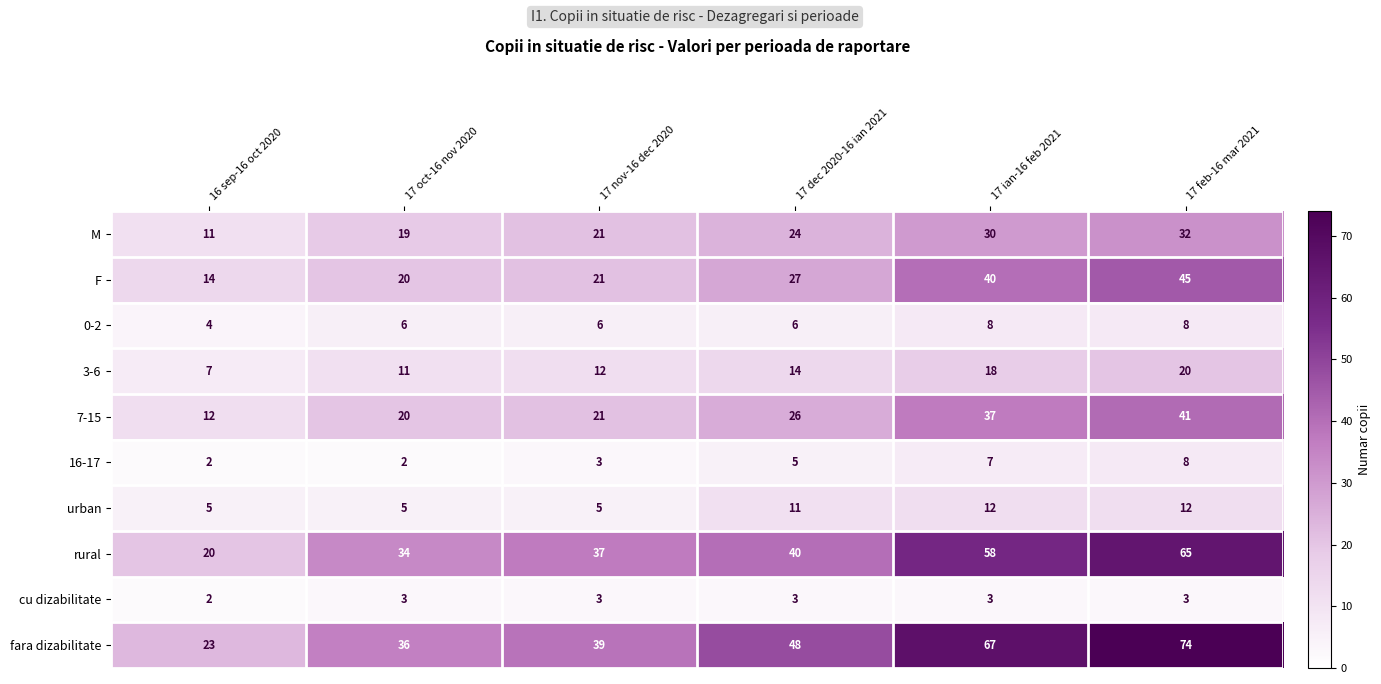

At which category is the sum across all series the highest?

17 feb-16 mar 2021